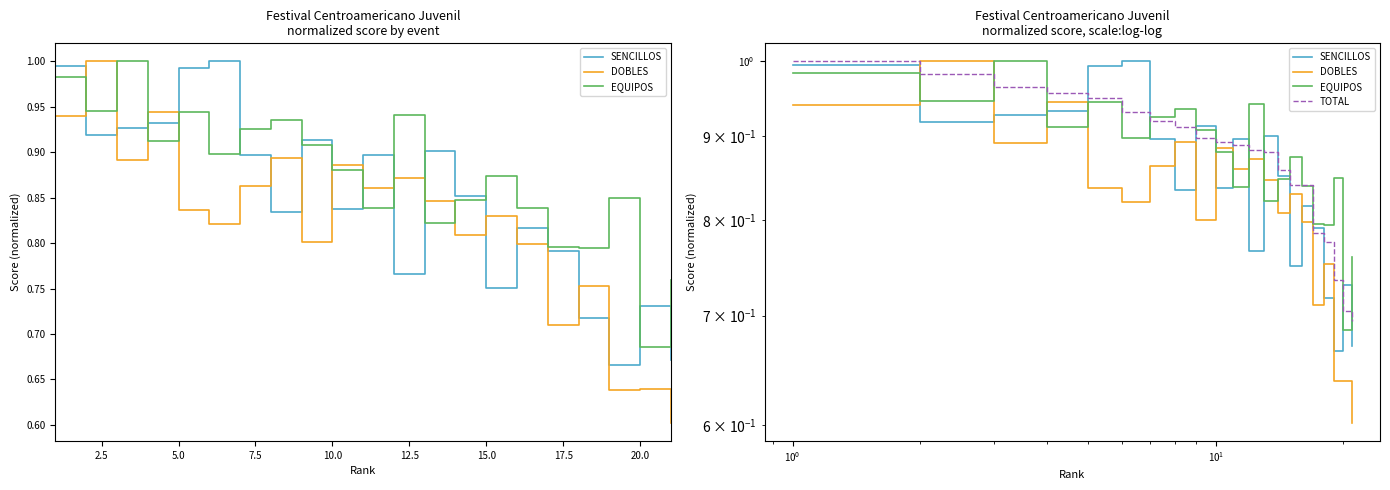

Which series has the largest range (max minus min)?

DOBLES